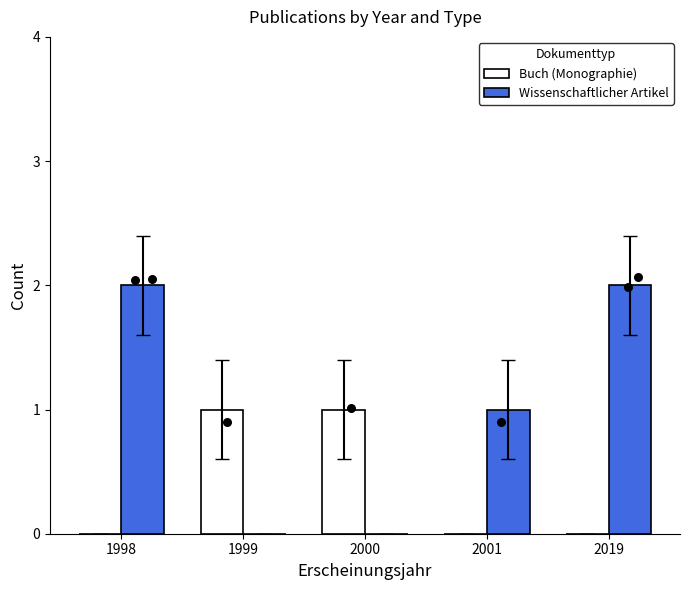

What is the total value across all series at 1999?

1